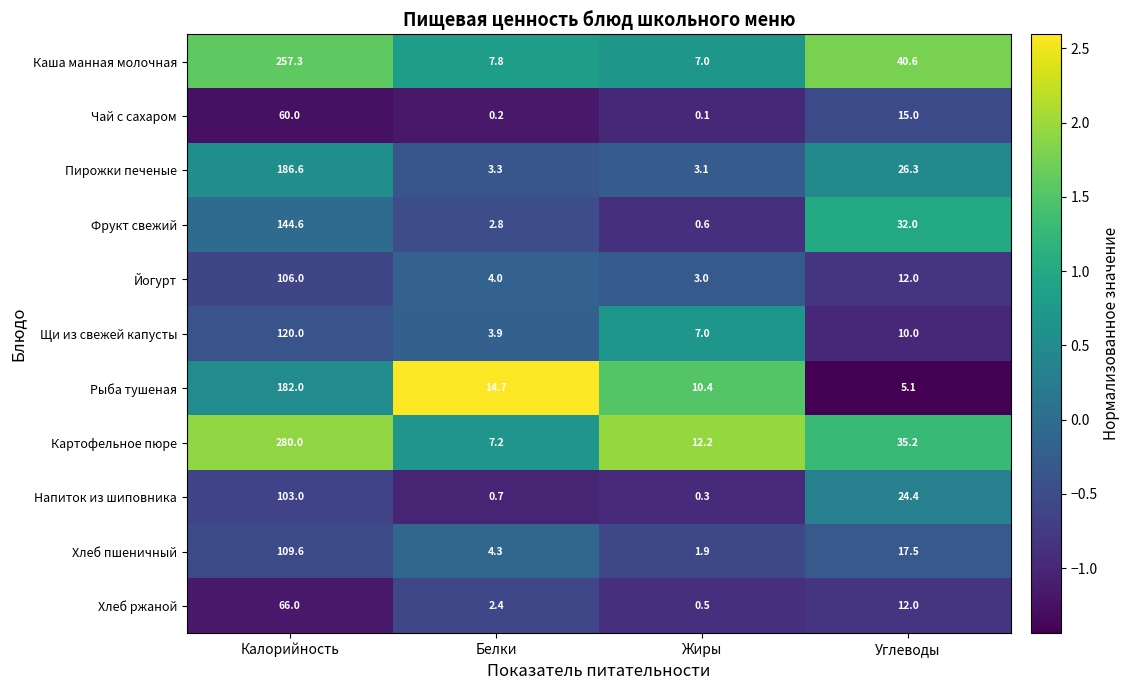

Between Белки and Углеводы, which series saw the biggest shift?

Каша манная молочная